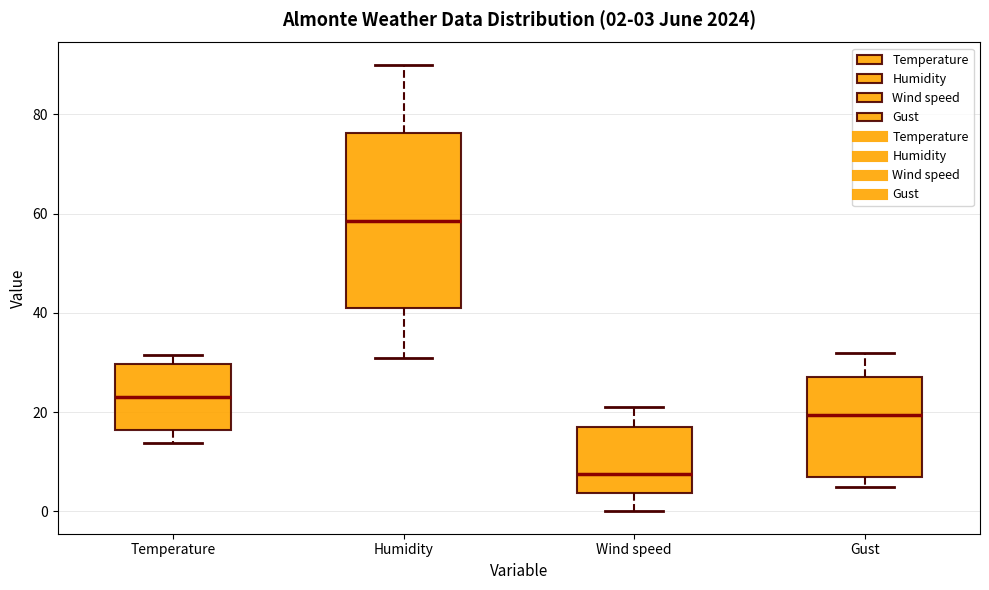

Which box is the tallest, from its lower edge to its upper edge?

Humidity